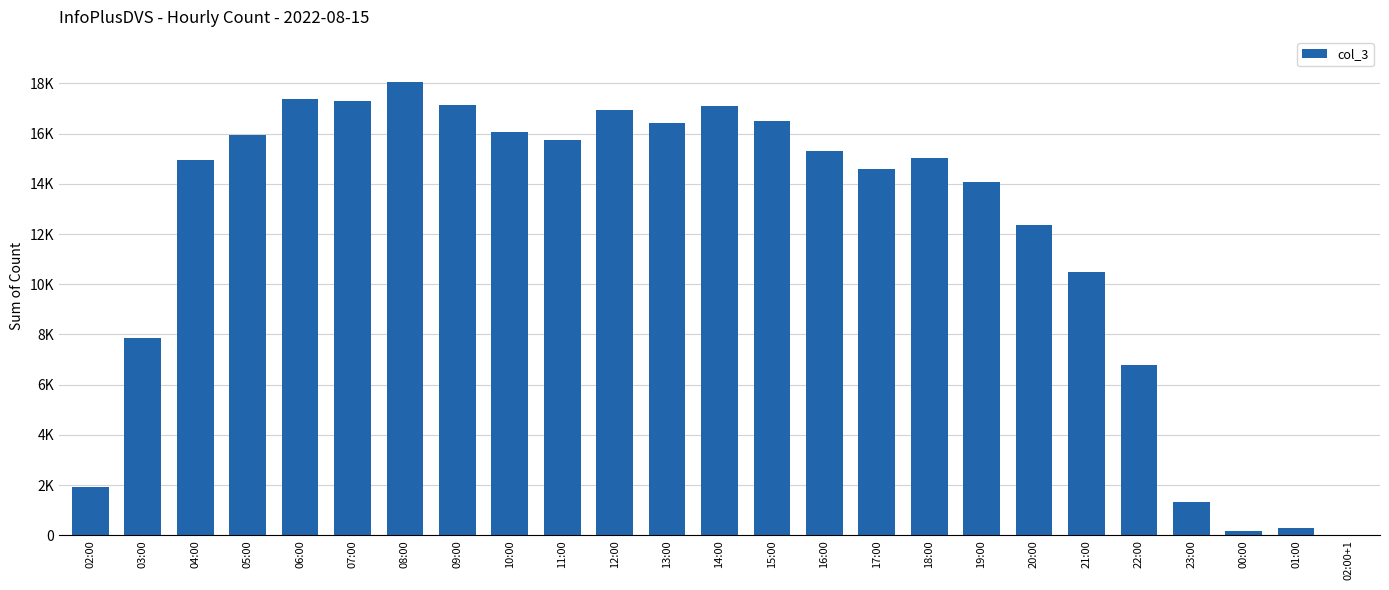

Are the bars horizontal?

No